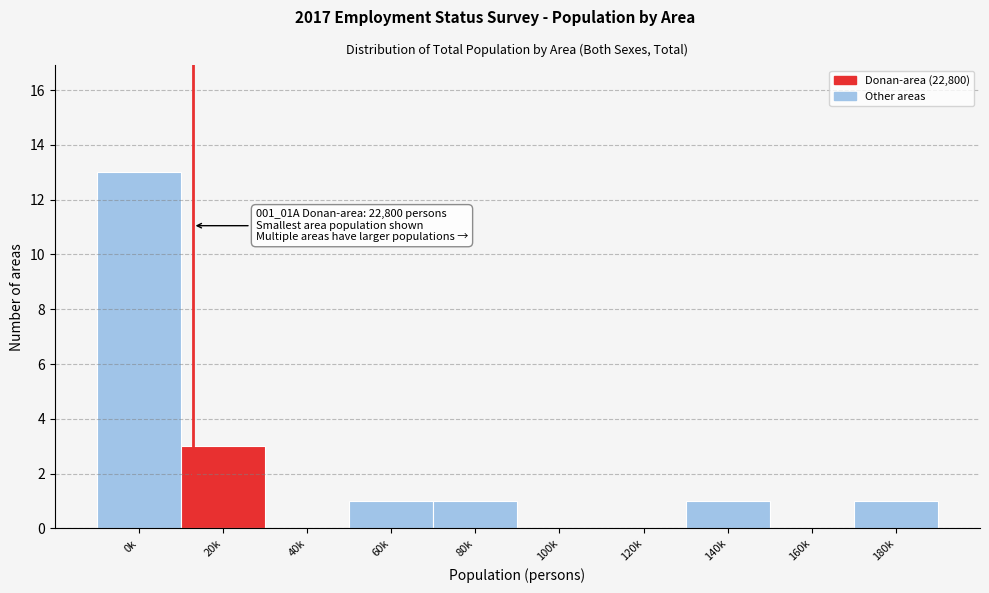

Reading right to left, list all the values displayed in this chart.

180k=1	160k=0	140k=1	120k=0	100k=0	80k=1	60k=1	40k=0	20k=3	0k=13